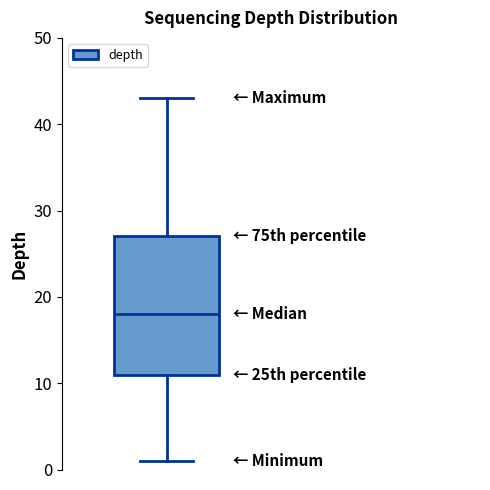

Where does the median line of the box sit on the y-axis? The values are not printed on the chart, so give them approximately, as read against the axis.

18